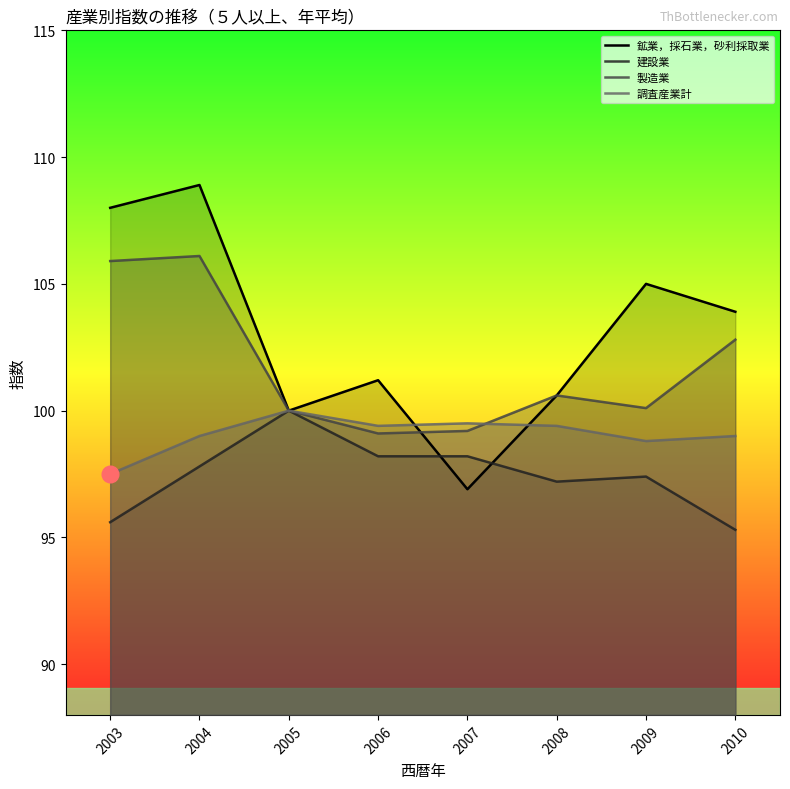

At which label does 製造業 first exceed 100?

2003